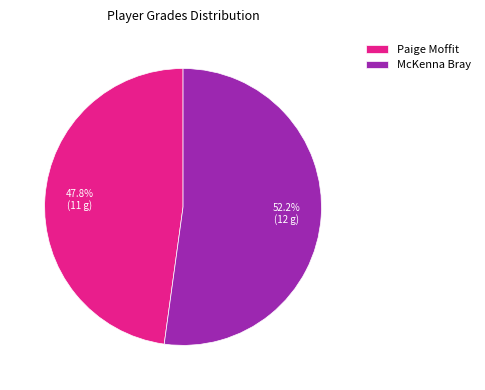

Which has a higher value, Paige Moffit or McKenna Bray?

McKenna Bray